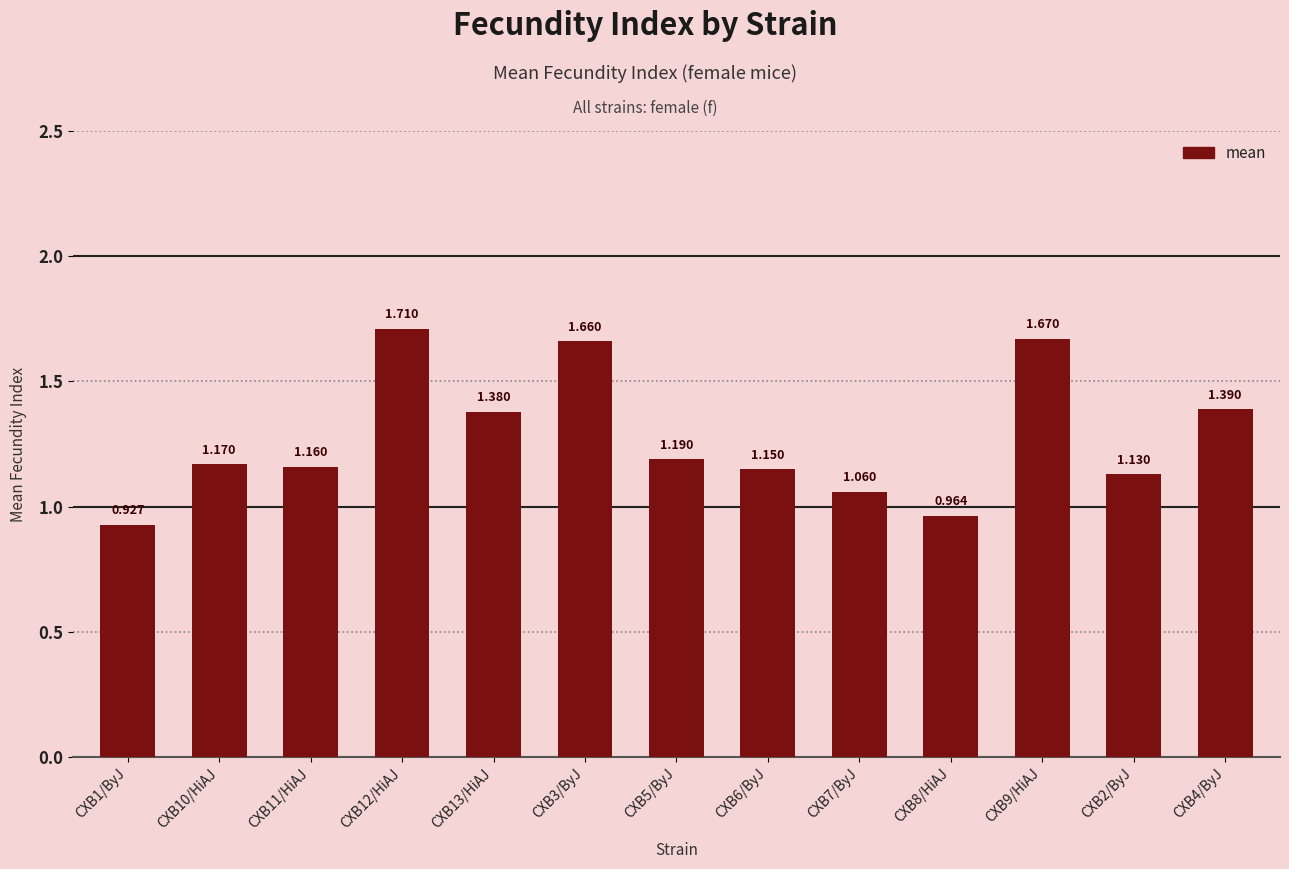

True or false: the data shows 1.2 at CXB10/HiAJ.

True